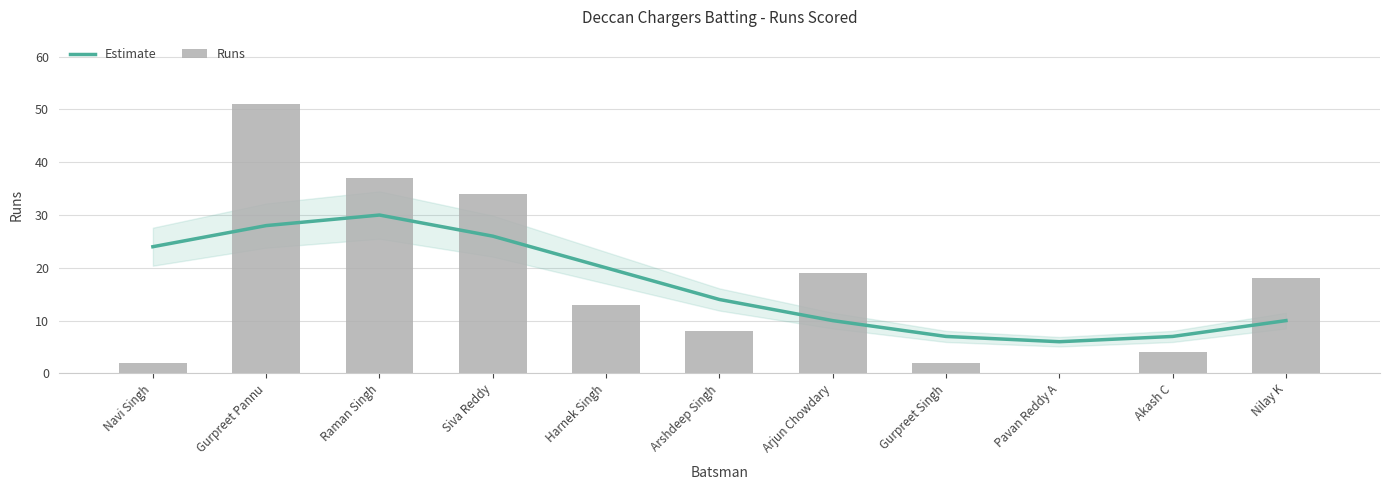

What is the difference between the maximum and minimum values in the Runs series?

51